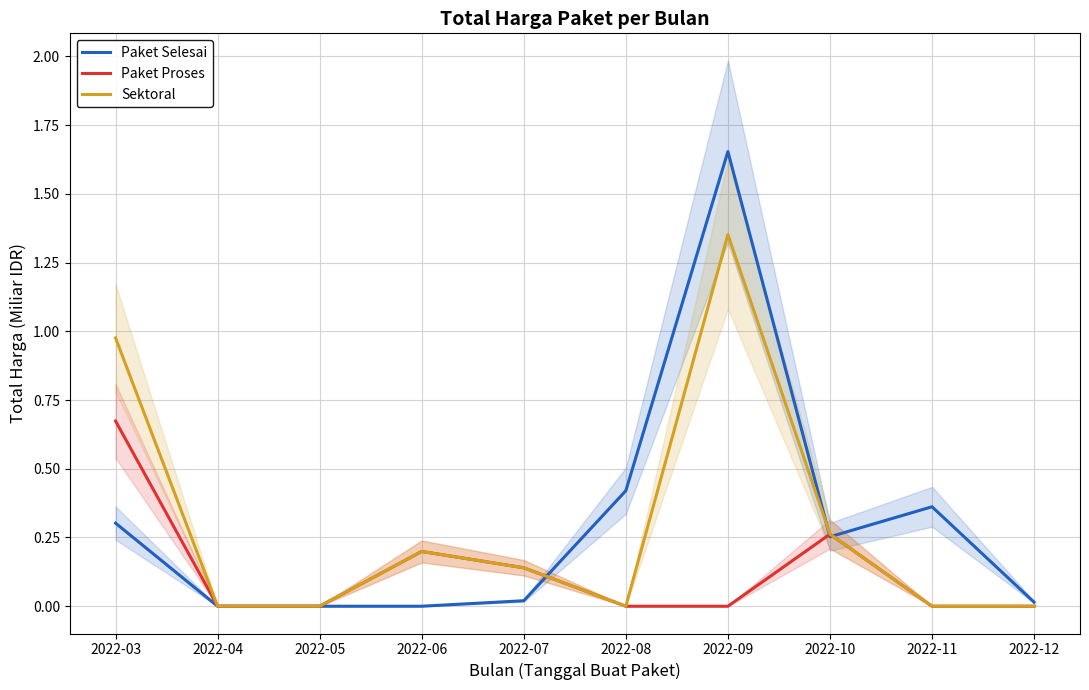

The value of Paket Proses at 2022-10 is 0.3. True or false?

True